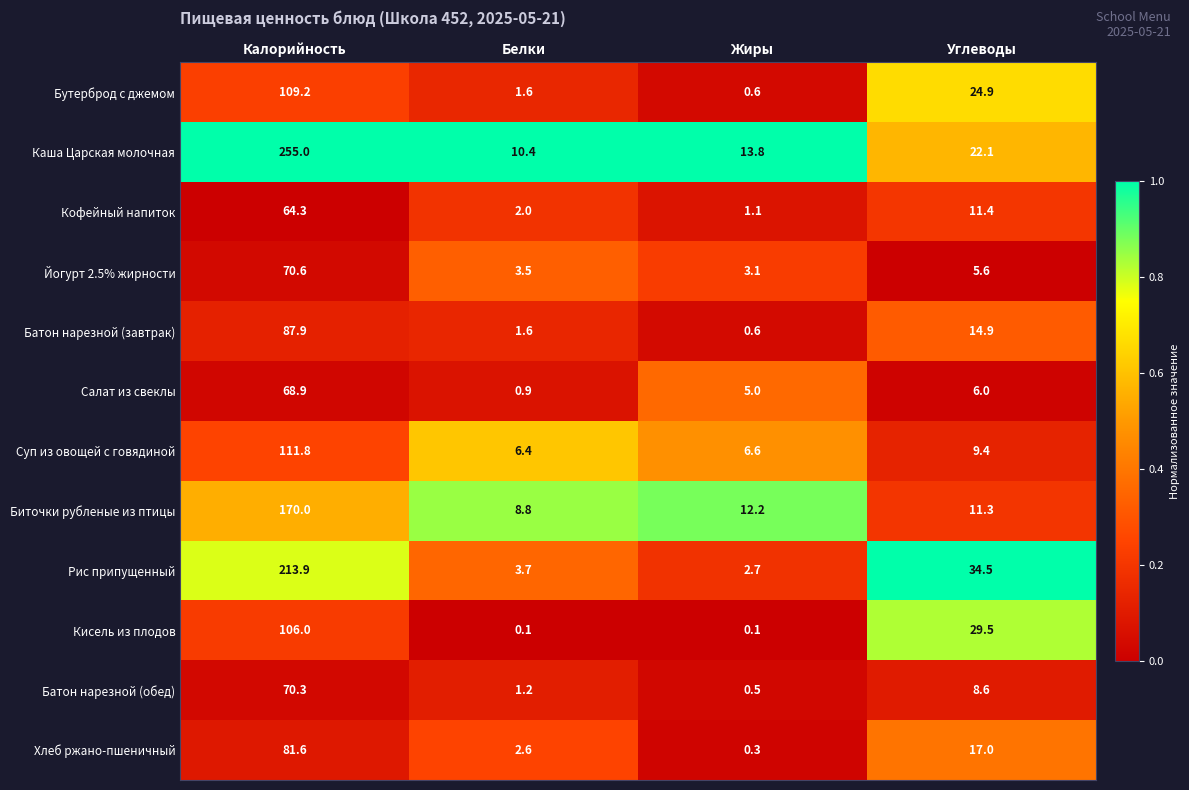

Where is Хлеб ржано-пшеничный nearest to the value 40?

Углеводы